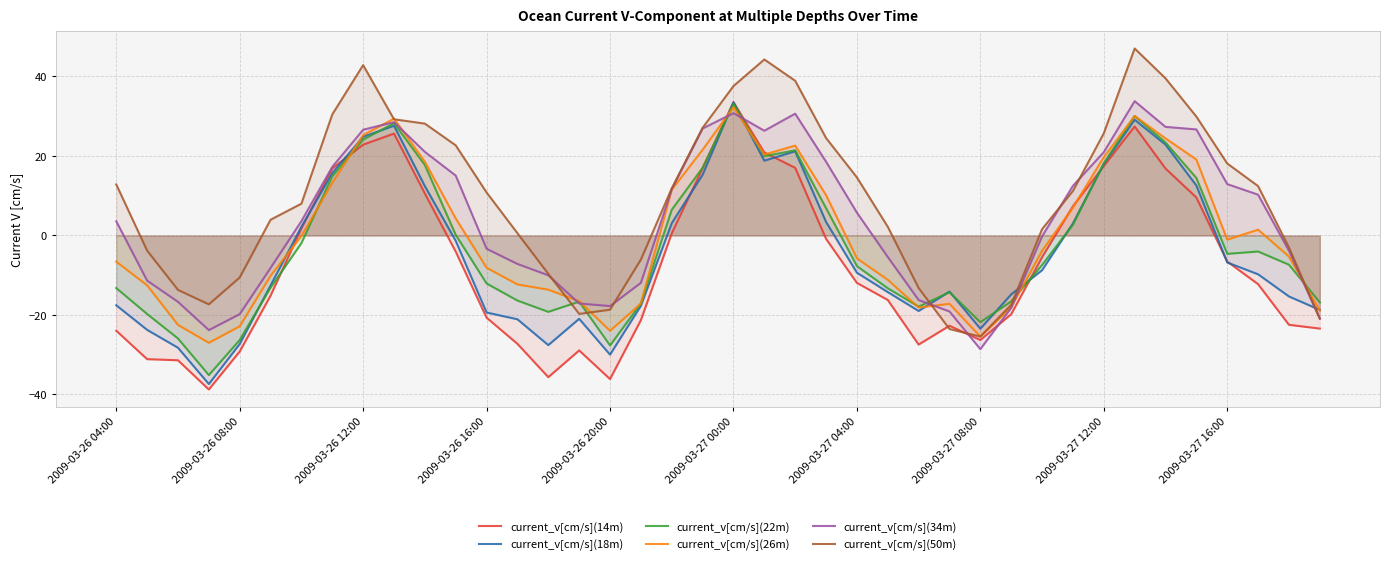

At how many categories does at least one series exceed 0?

26